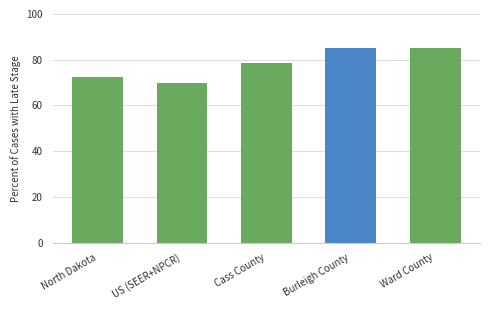

The chart shows a value of 69.7 at US (SEER+NPCR). True or false?

True